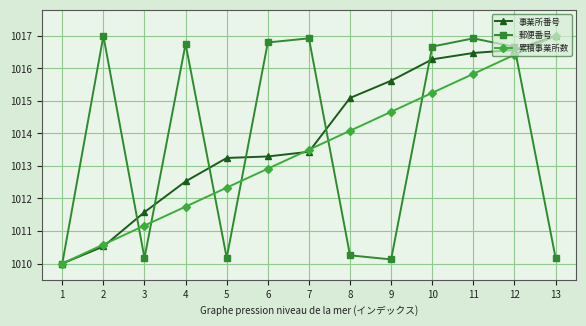

Is the value of 累積事業所数 at 12 greater than the value of 郵便番号 at 3?

Yes